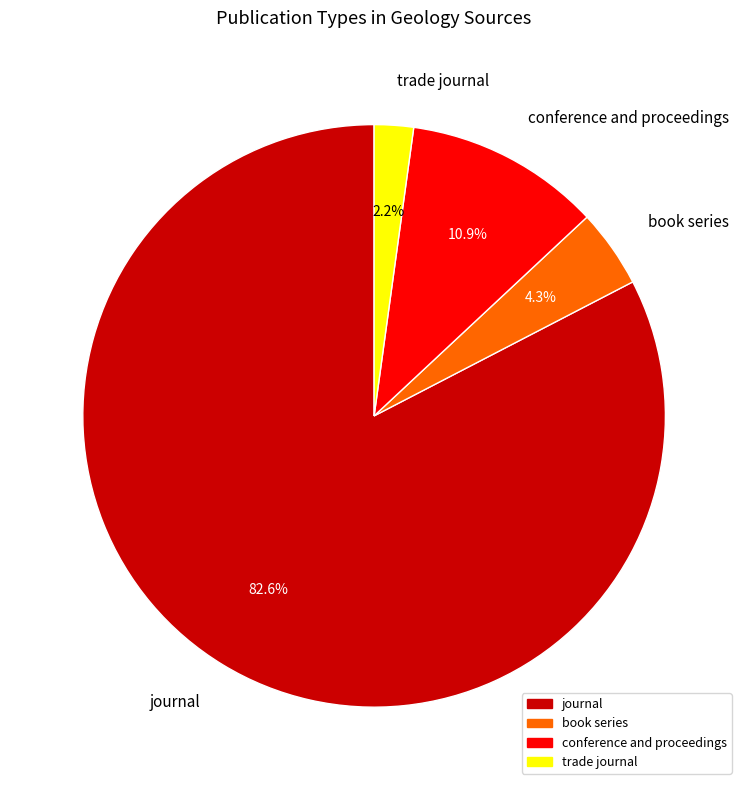

Rank the categories by value from highest to lowest.

journal, conference and proceedings, book series, trade journal